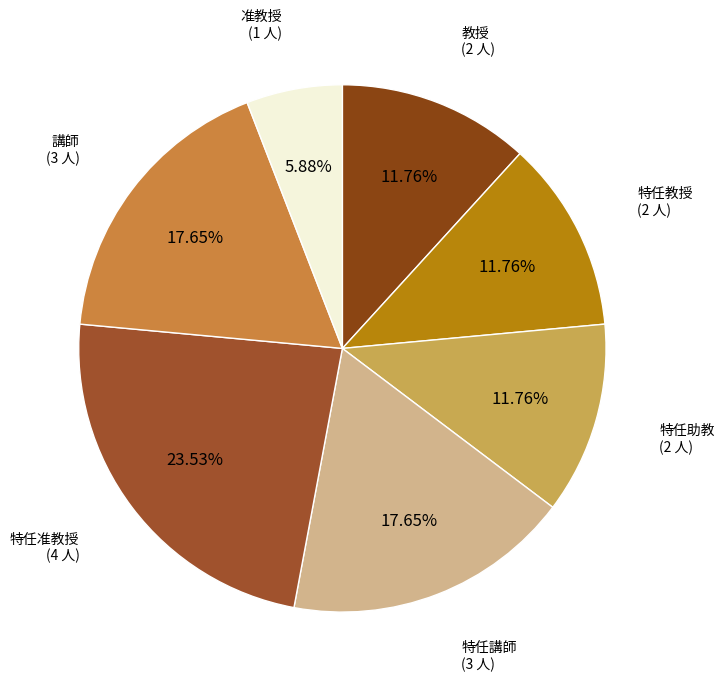

Count the number of slices in the pie.

7